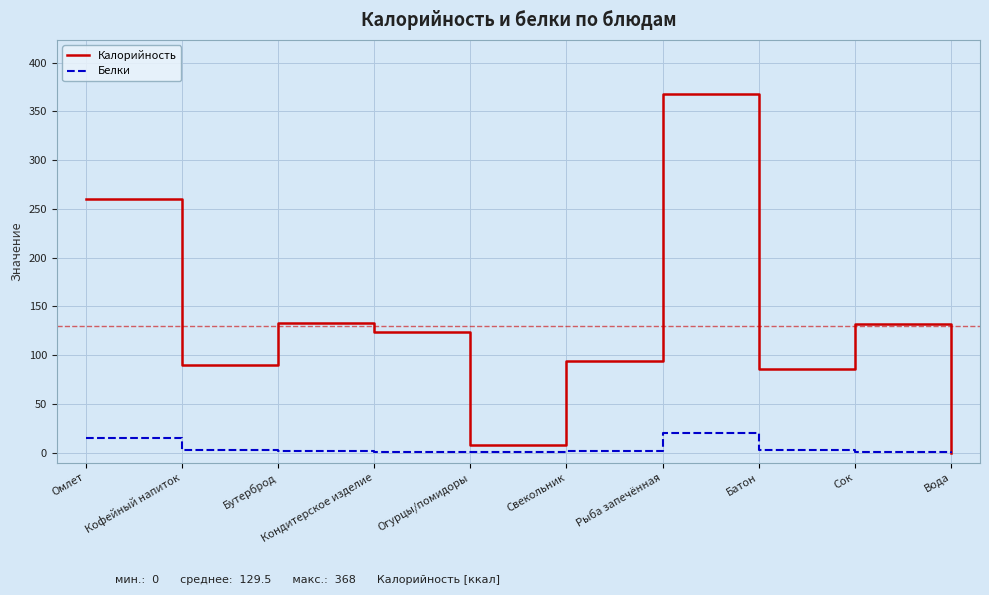

What is the total value across all series at Свекольник?

95.7